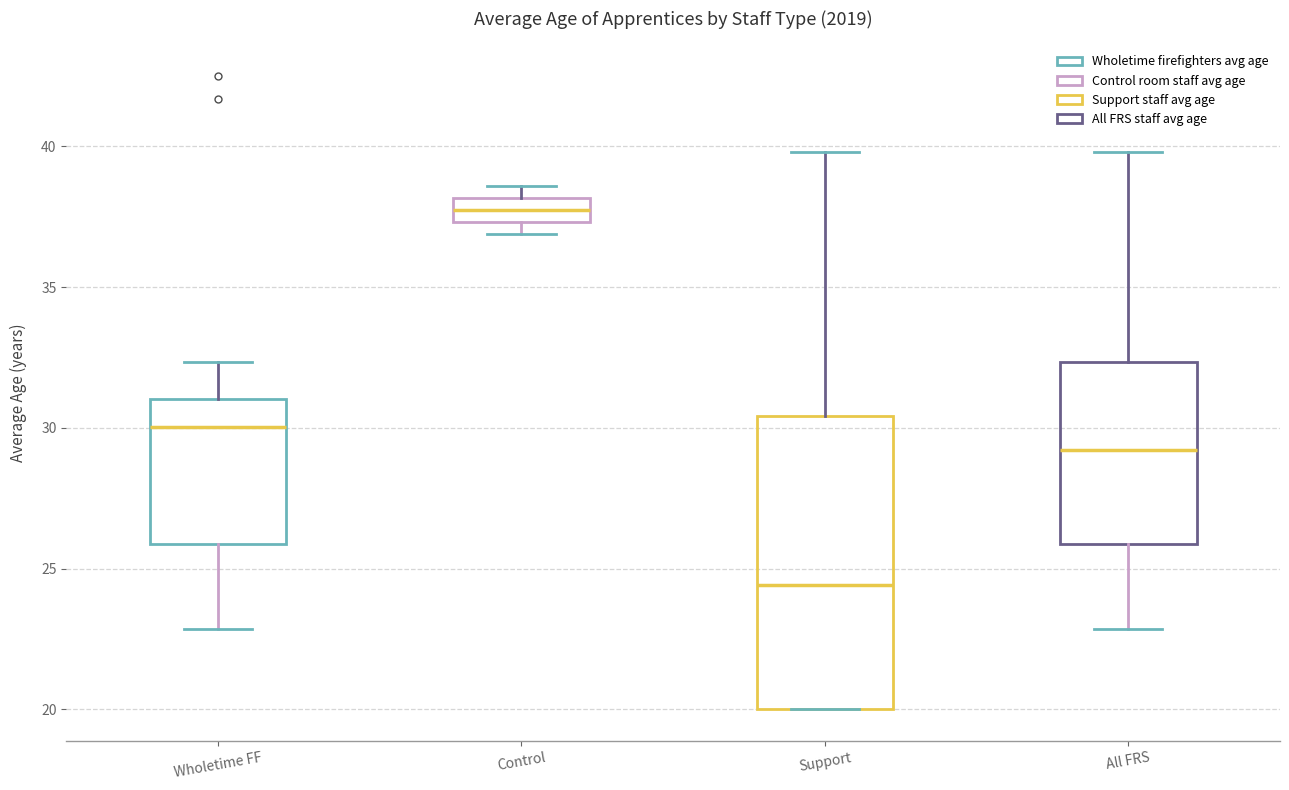

Comparing the boxes themselves (not the whiskers), which one is the tallest?

Support